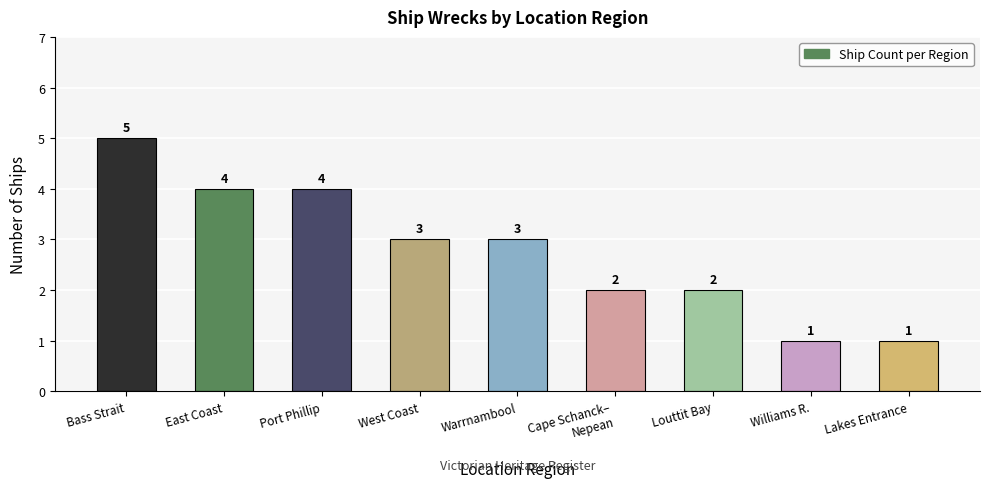

What is the sum of the values at Cape Schanck–
Nepean and West Coast?

5